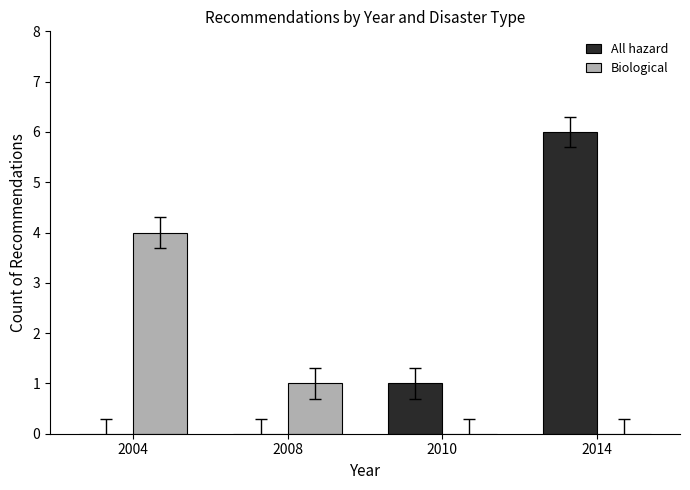

At which category does the chart reach its peak across all series?

2014